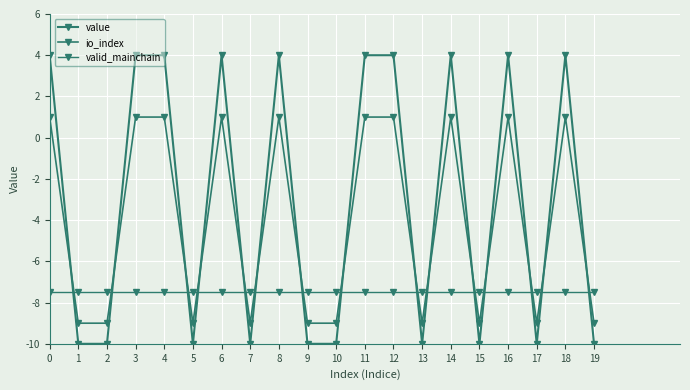

How many negative values does the io_index series have?

10